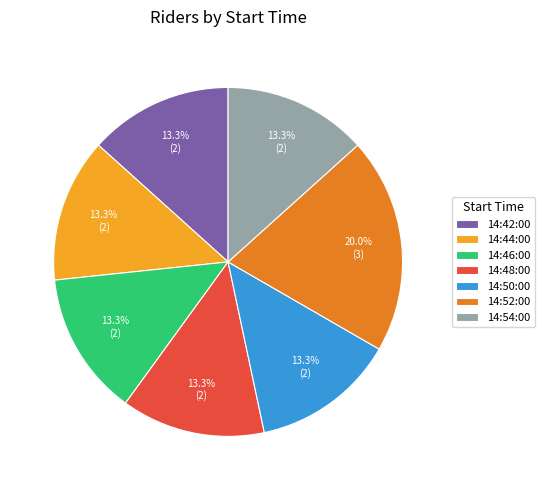

What percentage is the 14:52:00 slice, to the nearest percent?

20%